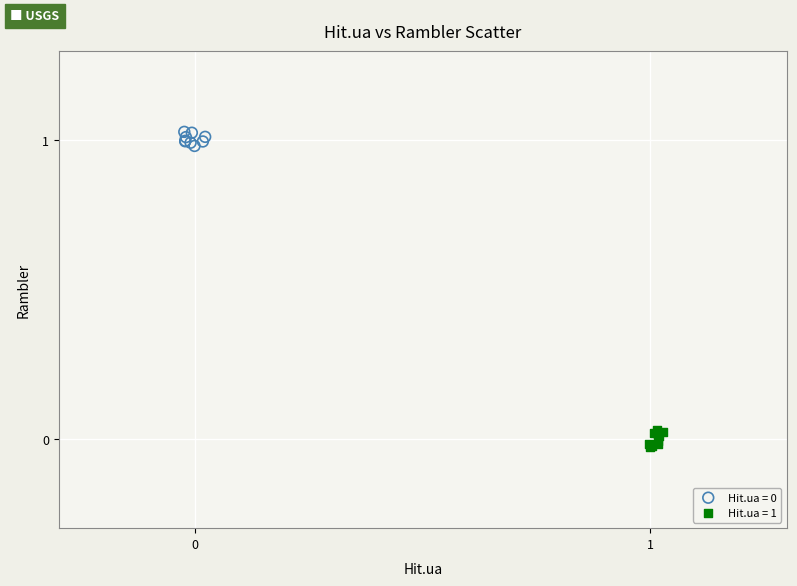

Which series reaches the minimum Y coordinate?

Hit.ua = 1